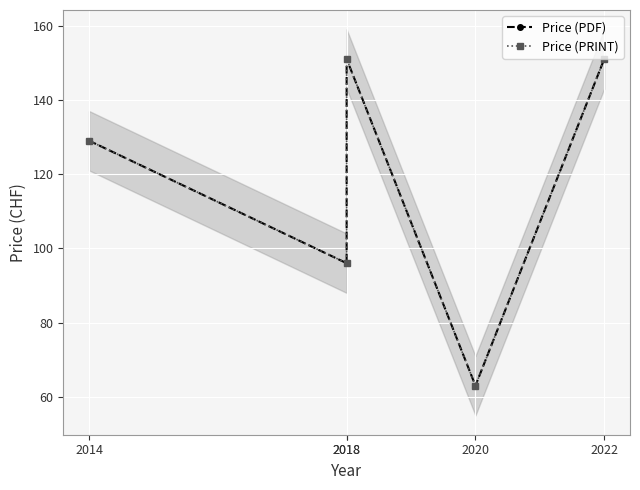

Which category has the lowest value in the Price (PDF) series?

2020